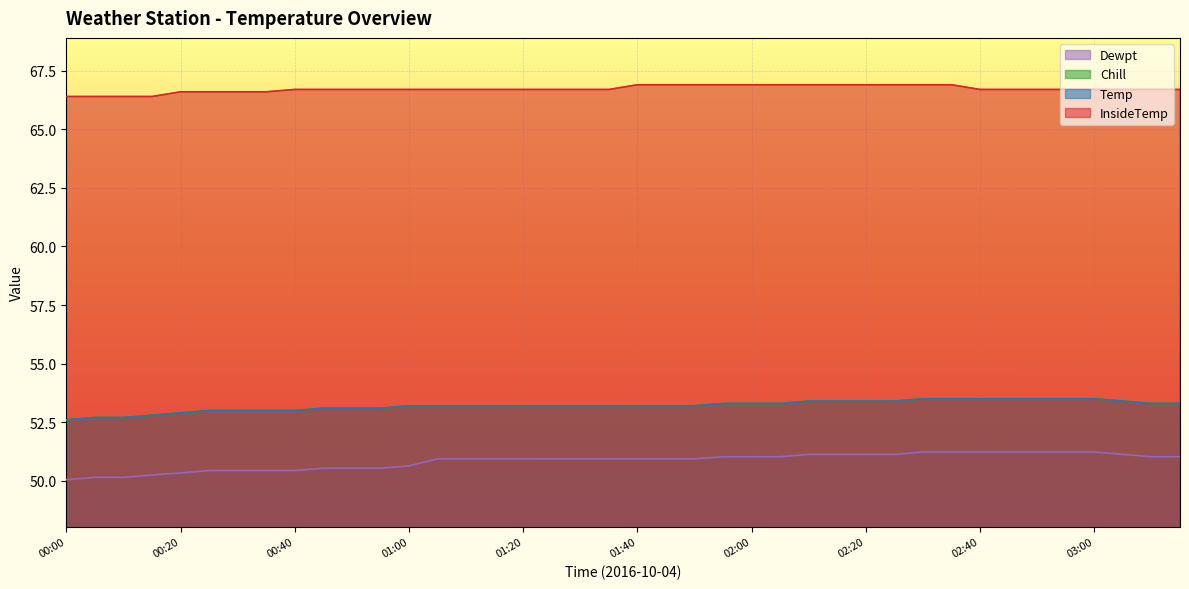

The value of InsideTemp at 01:25 is 66.7. True or false?

True